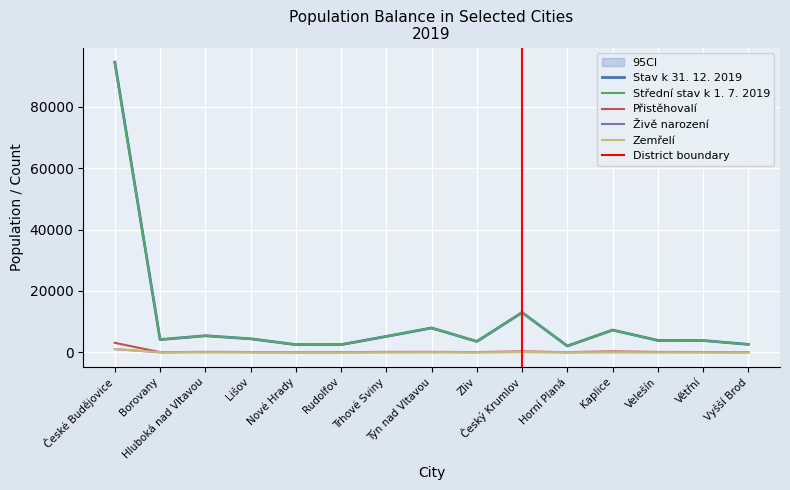

What is the minimum value shown in the chart?

16